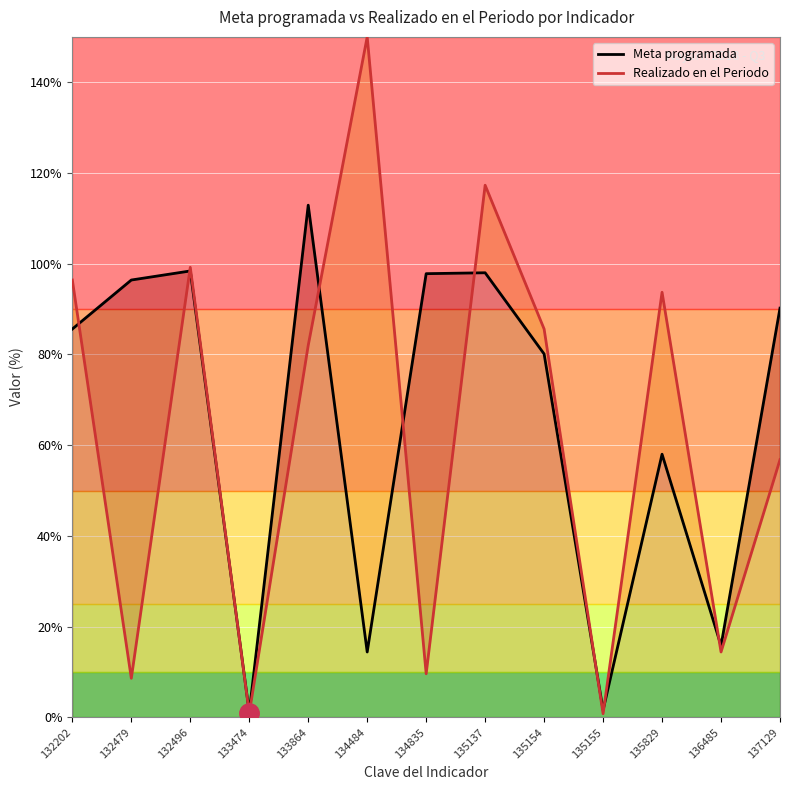

How many data points in Meta programada are less than 85?

6